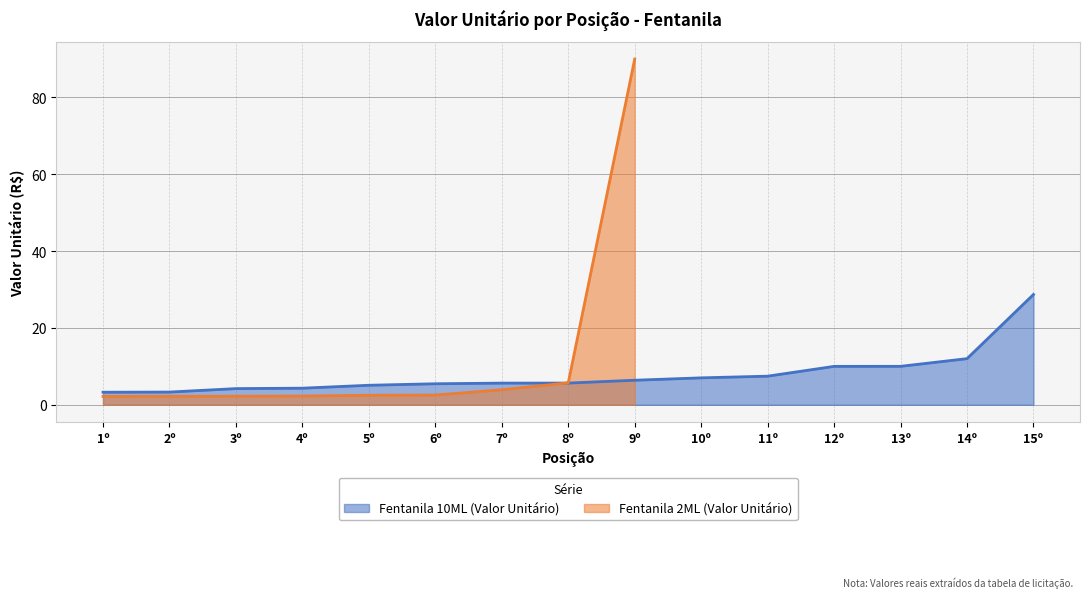

What is the change in value from 7º to 10º?

+1.4